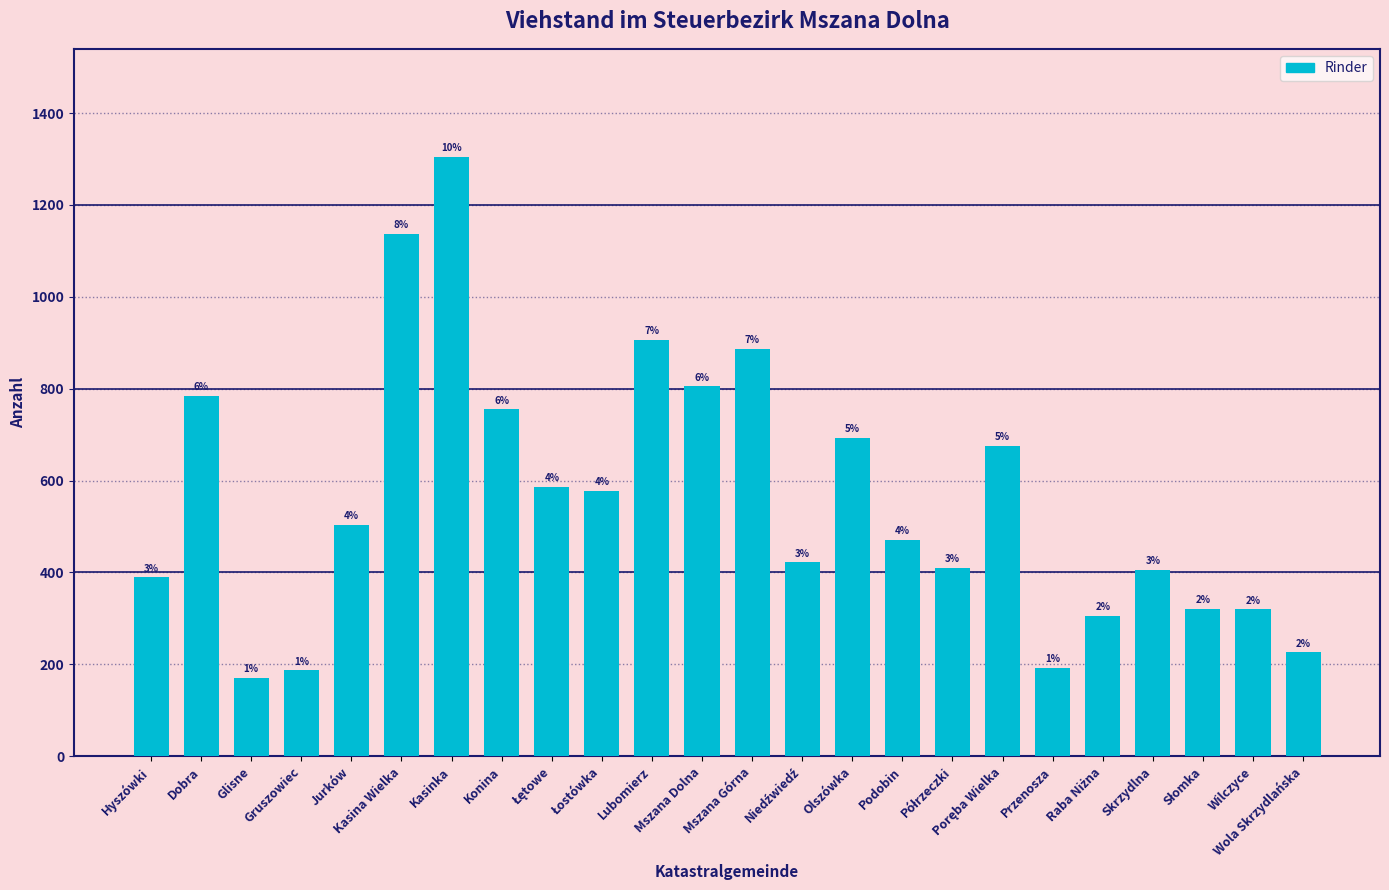

Reading right to left, extract all data points from this chart.

Wola Skrzydlańska=226	Wilczyce=320	Słomka=321	Skrzydlna=406	Raba Niżna=306	Przenosza=193	Poręba Wielka=675	Półrzeczki=410	Podobin=471	Olszówka=693	Niedźwiedź=422	Mszana Górna=887	Mszana Dolna=805	Lubomierz=906	Łostówka=577	Łętowe=587	Konina=755	Kasinka=1305	Kasina Wielka=1137	Jurków=504	Gruszowiec=187	Glisne=171	Dobra=785	Hyszówki=389